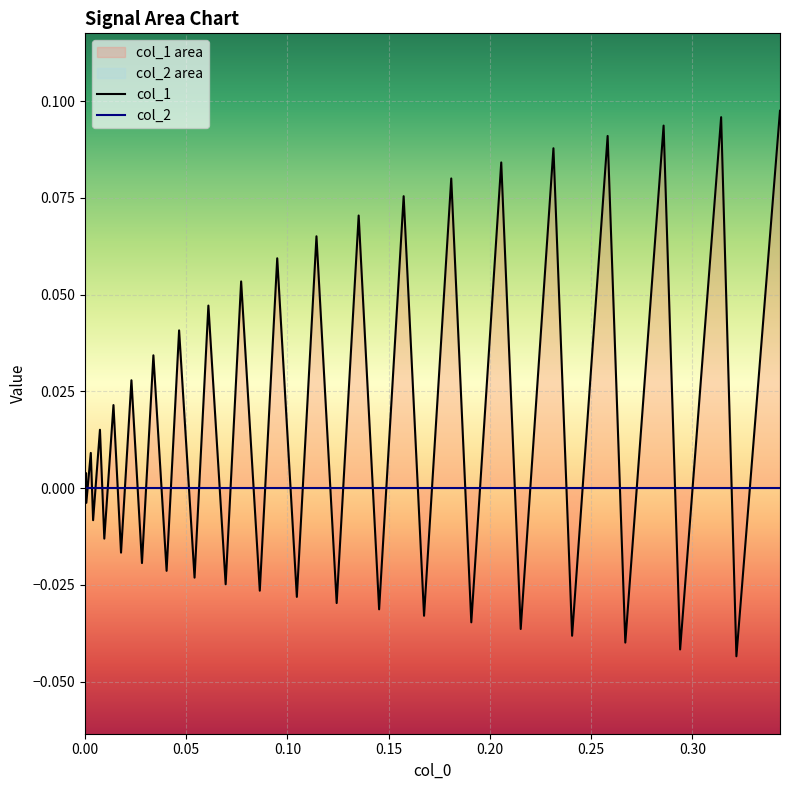

What is the sum of all values?

0.6